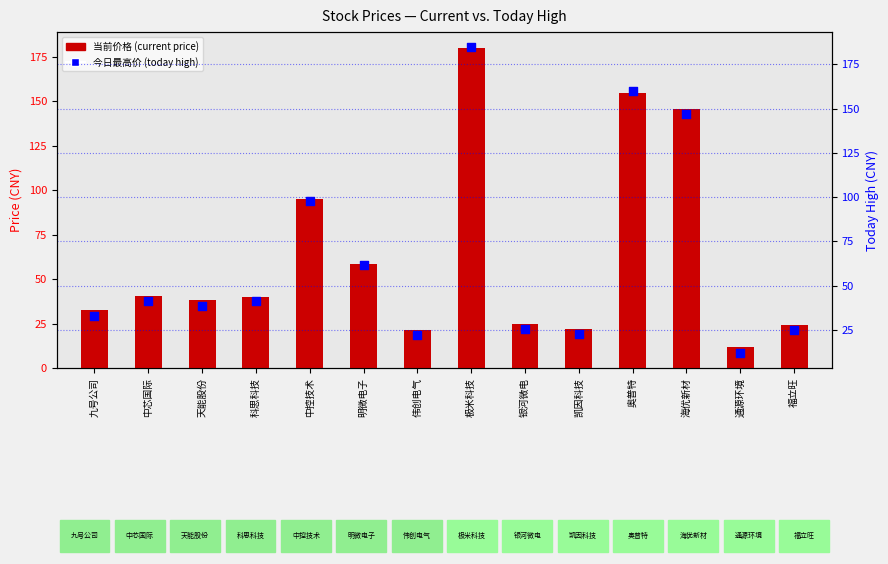

Which series reaches the minimum Y coordinate?

当前价格